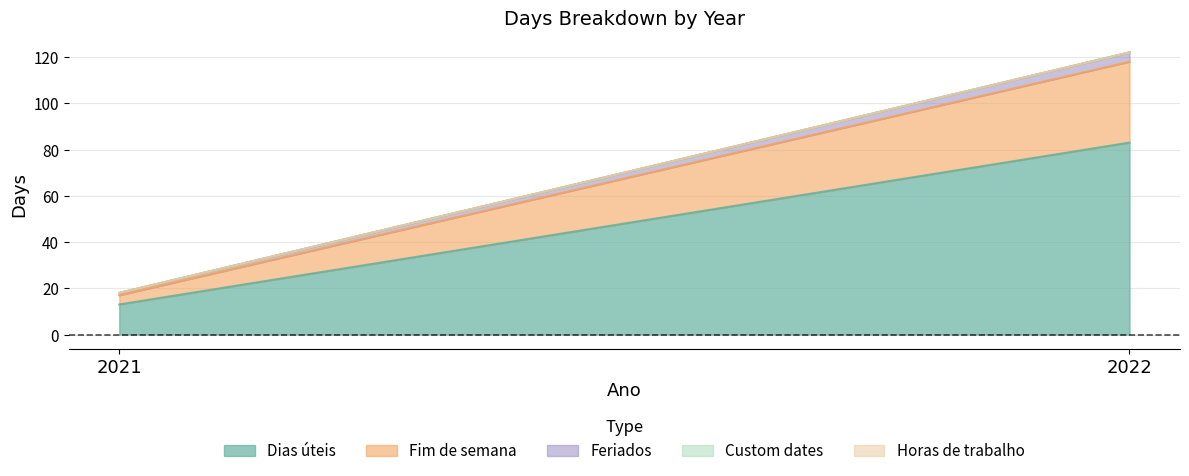

What is the sum of all Fim de semana values?

39